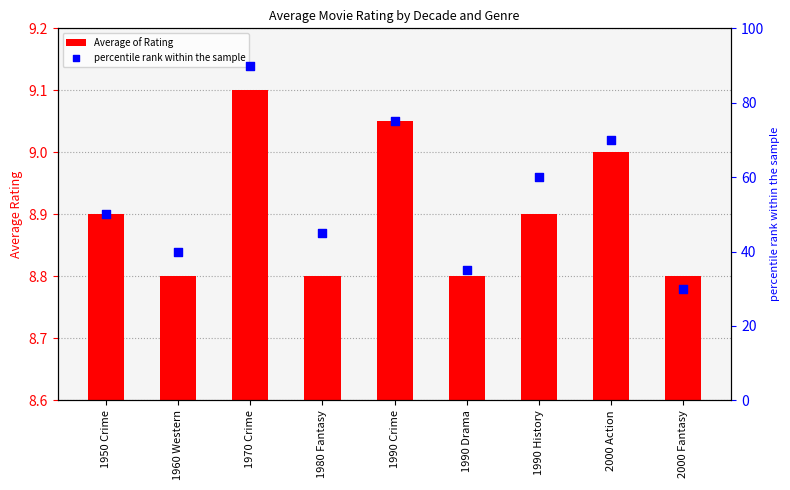

Which series reaches the minimum Y coordinate?

Average of Rating